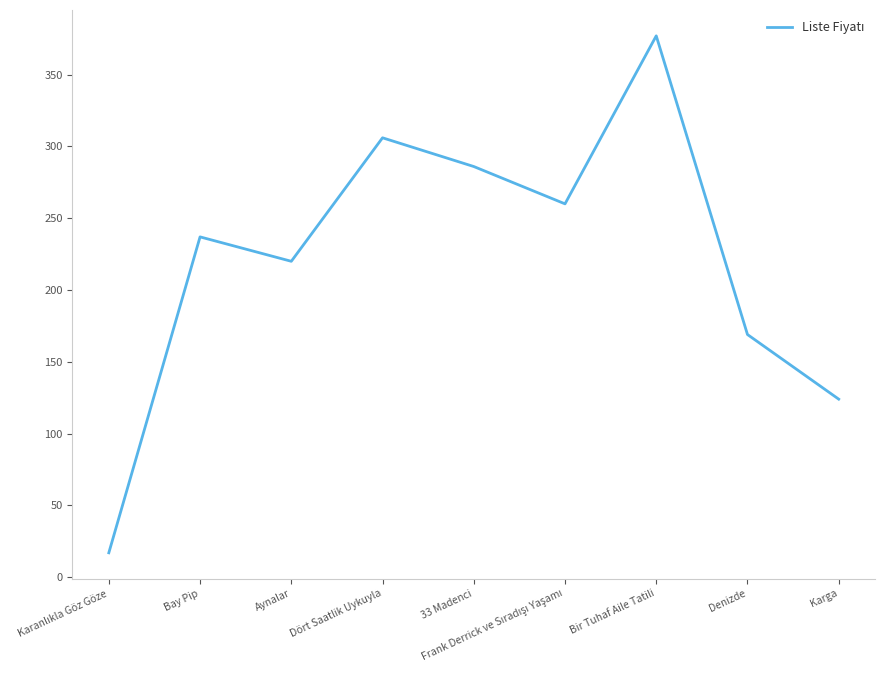

What is the change in value from Denizde to Karga?

-45